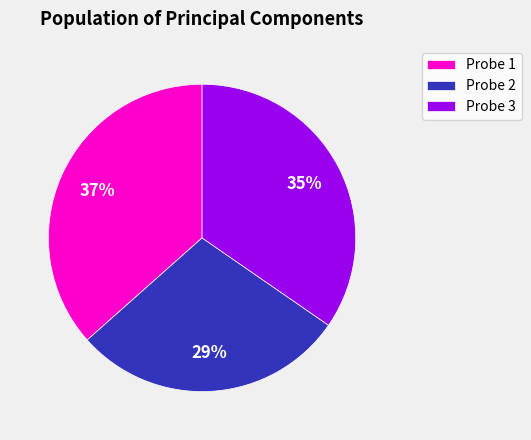

Between Probe 3 and Probe 2, which is larger?

Probe 3